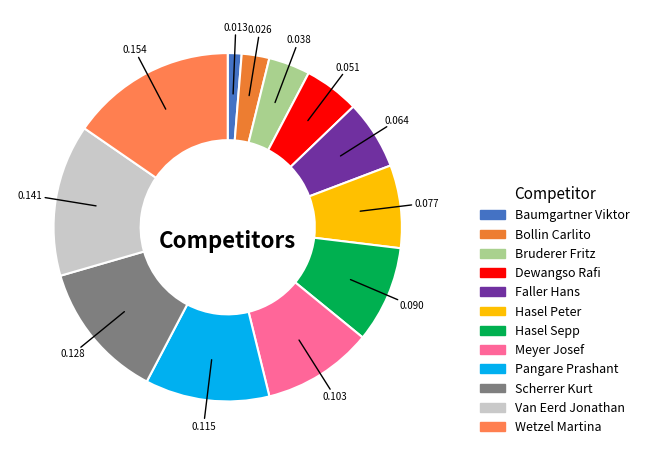

Is it true that Van Eerd Jonathan is 14% of the pie?

True